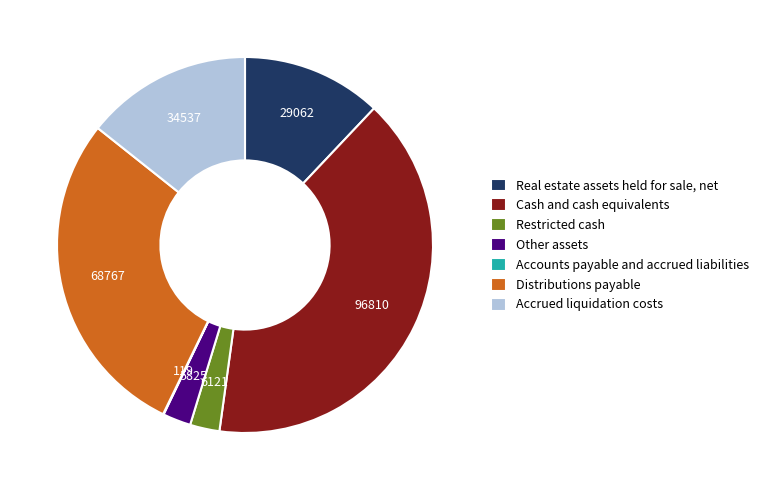

Is it true that Accrued liquidation costs is 14% of the pie?

True